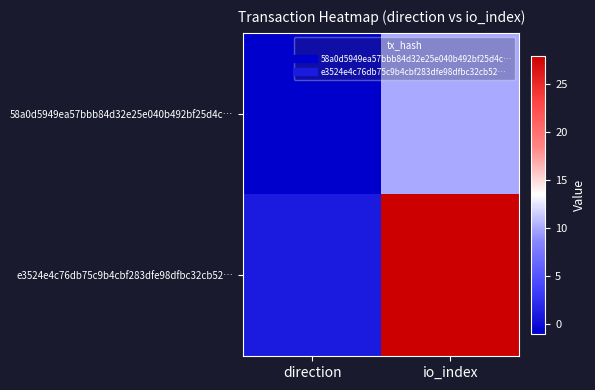

At io_index, list the series in order from largest to smallest.

e3524e4c76db75c9b4cbf283dfe98dfbc32cb52…, 58a0d5949ea57bbb84d32e25e040b492bf25d4c…